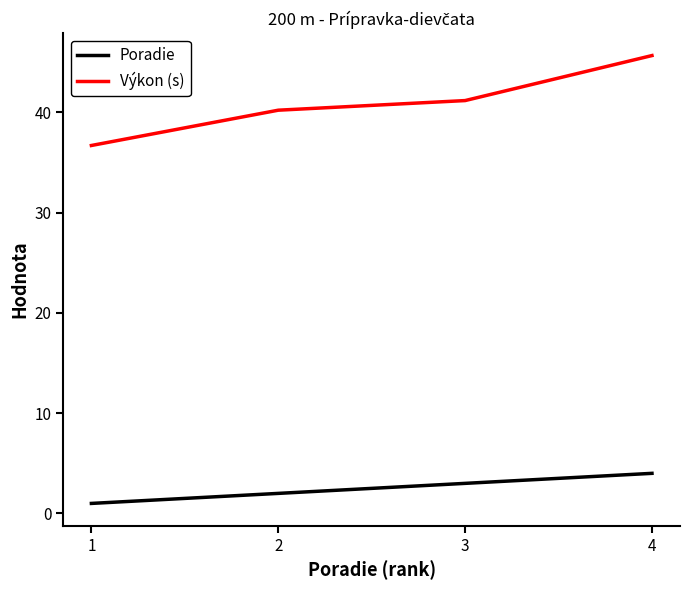

What is the total value across all series at 3?

44.2